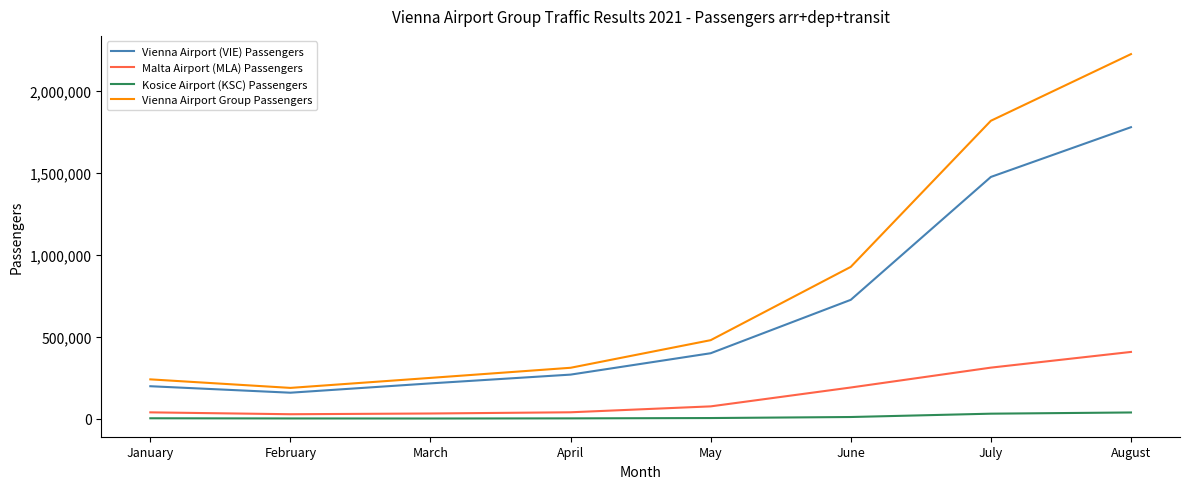

Which series has the widest spread of values?

Vienna Airport Group Passengers